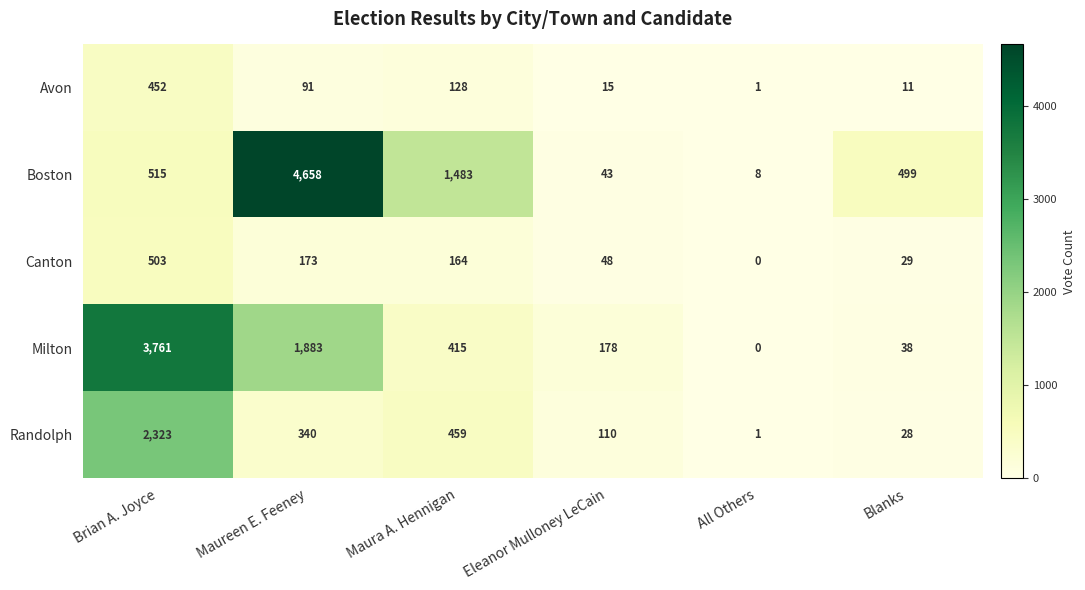

Which series has the largest total across all categories?

Boston